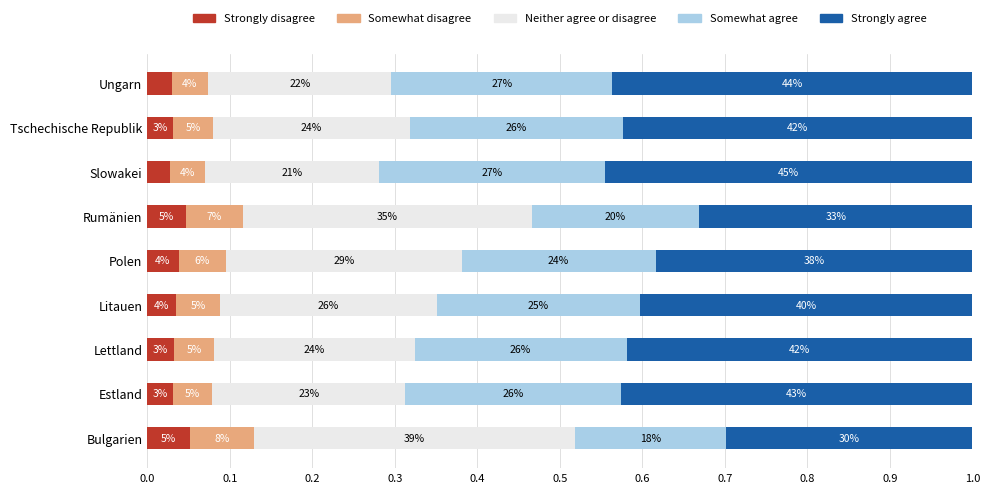

What are all the series names shown in the legend?

Strongly disagree, Somewhat disagree, Neither agree or disagree, Somewhat agree, Strongly agree